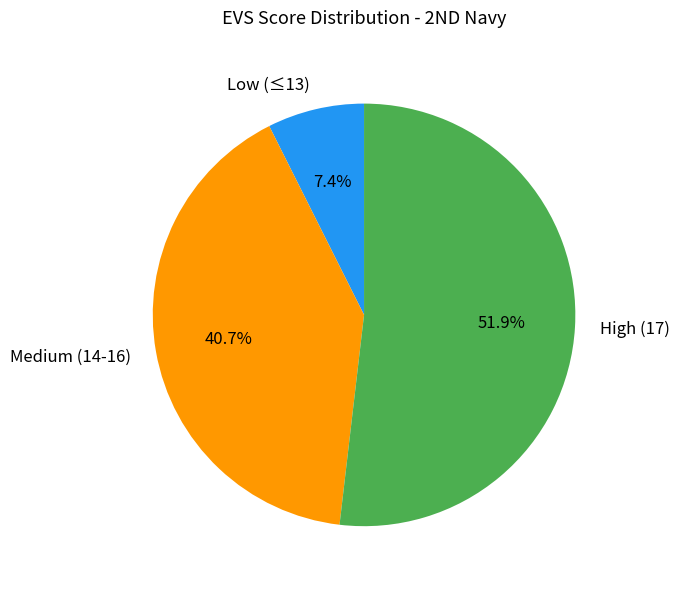

What is the ratio of the value at High (17) to the value at Low (≤13)?

7.0